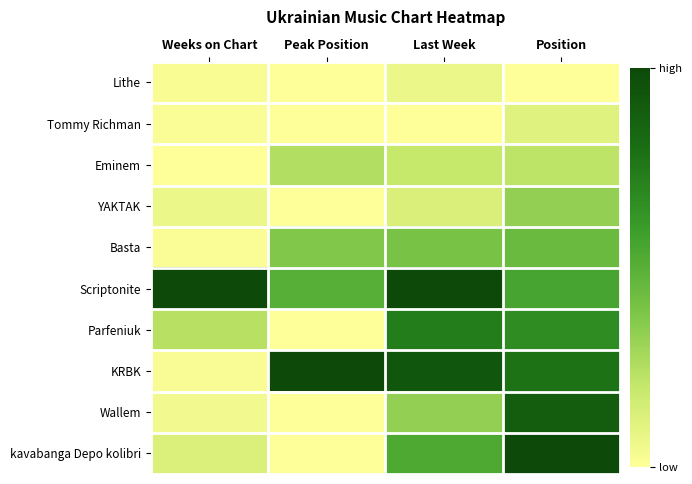

Rank the series at Last Week from highest to lowest value.

Scriptonite, KRBK, Parfeniuk, kavabanga Depo kolibri, Basta, Wallem, Eminem, YAKTAK, Lithe, Tommy Richman